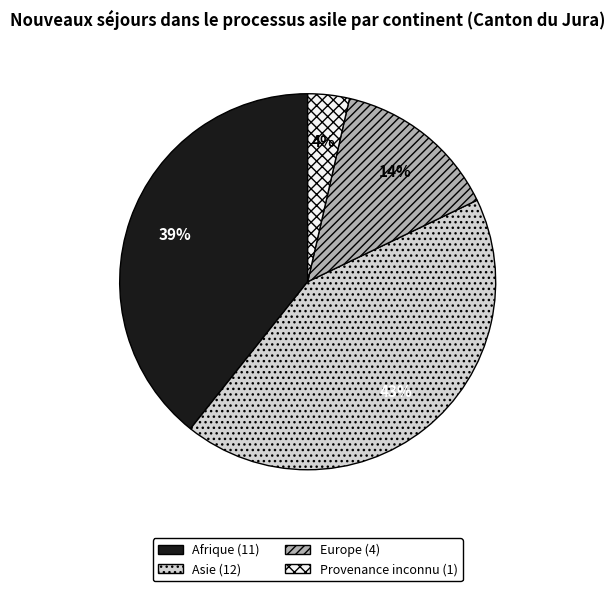

What is the smallest slice in the pie chart?

Provenance inconnu